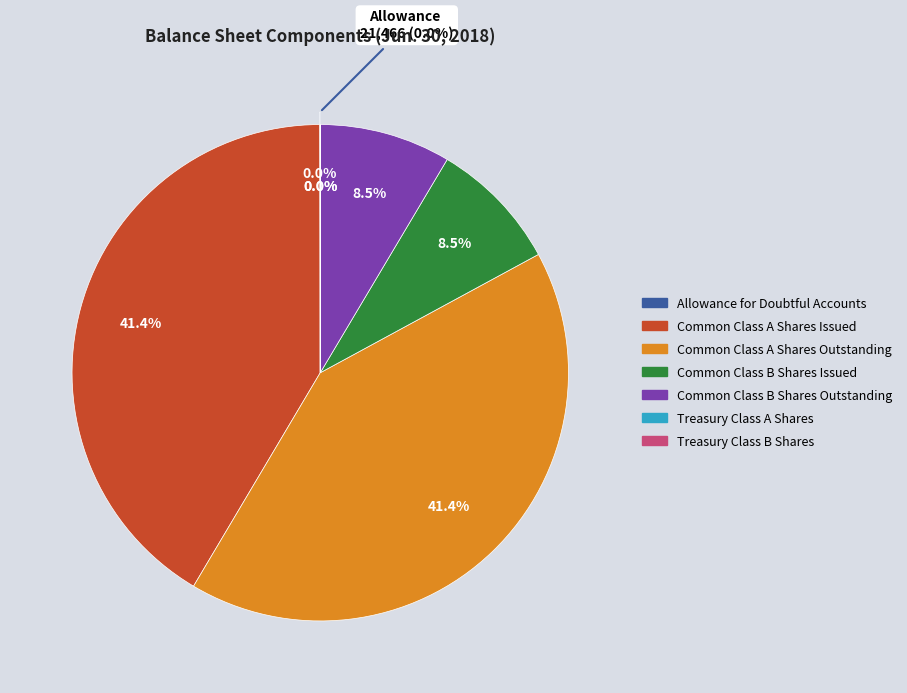

Which has a higher value, Treasury Class B Shares or Common Class B Shares Outstanding?

Common Class B Shares Outstanding